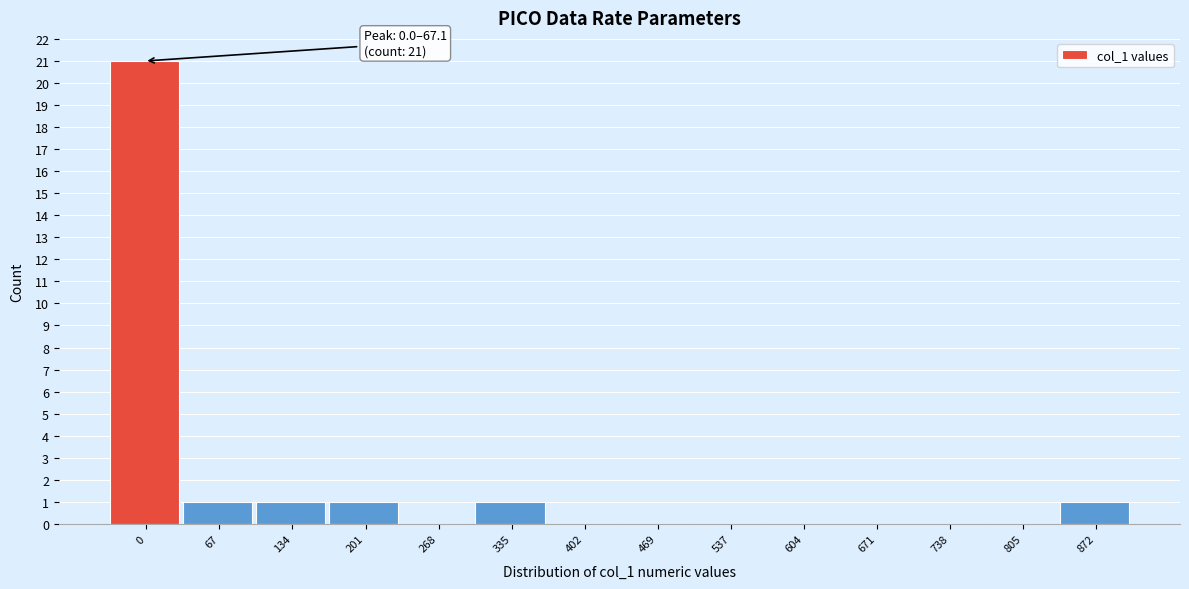

Reading right to left, what are all the values shown in this chart?

872=1	805=0	738=0	671=0	604=0	537=0	469=0	402=0	335=1	268=0	201=1	134=1	67=1	0=21